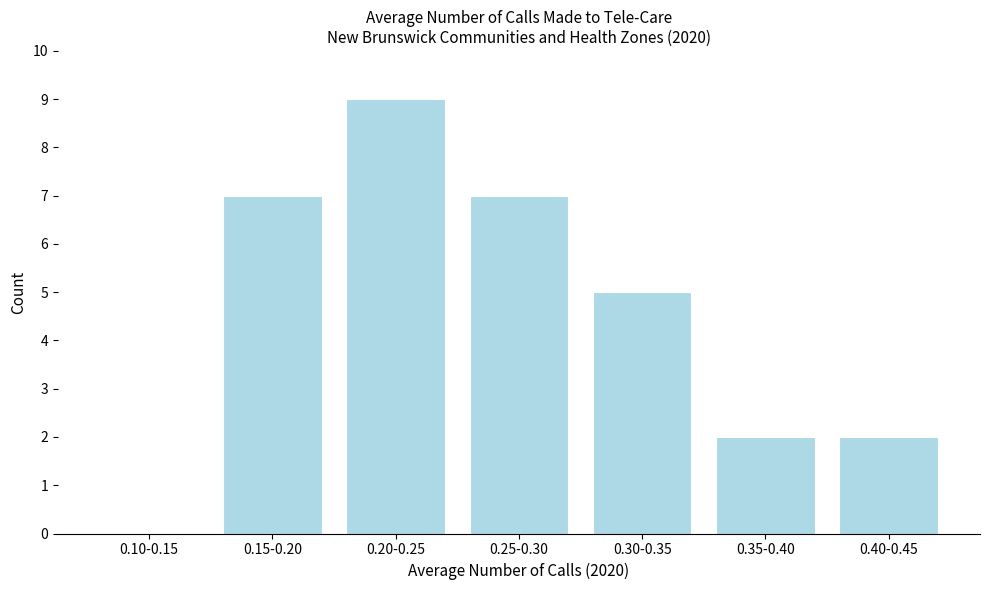

Reading left to right, transcribe all the data shown in this chart.

0.10-0.15=0	0.15-0.20=7	0.20-0.25=9	0.25-0.30=7	0.30-0.35=5	0.35-0.40=2	0.40-0.45=2